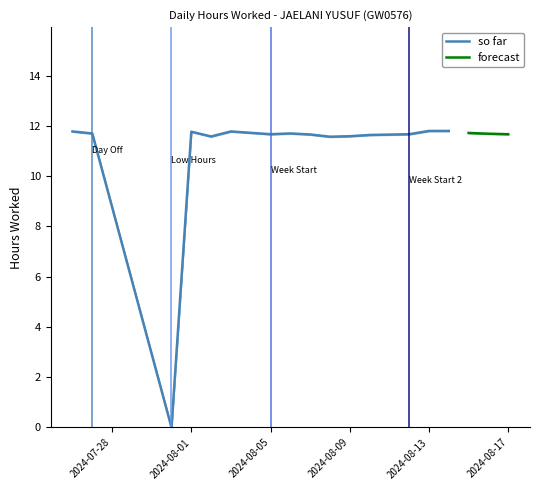

Where is the first local minimum?

2024-07-31